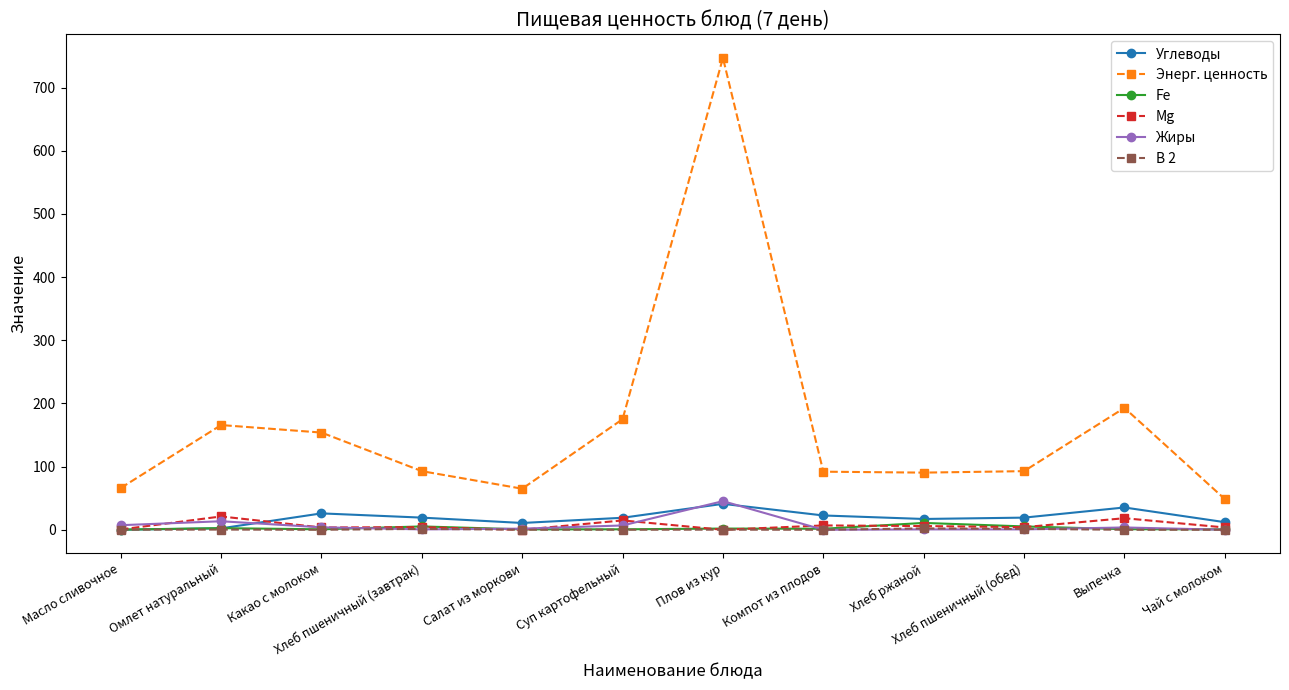

Which label corresponds to the largest value in the chart?

Плов из кур